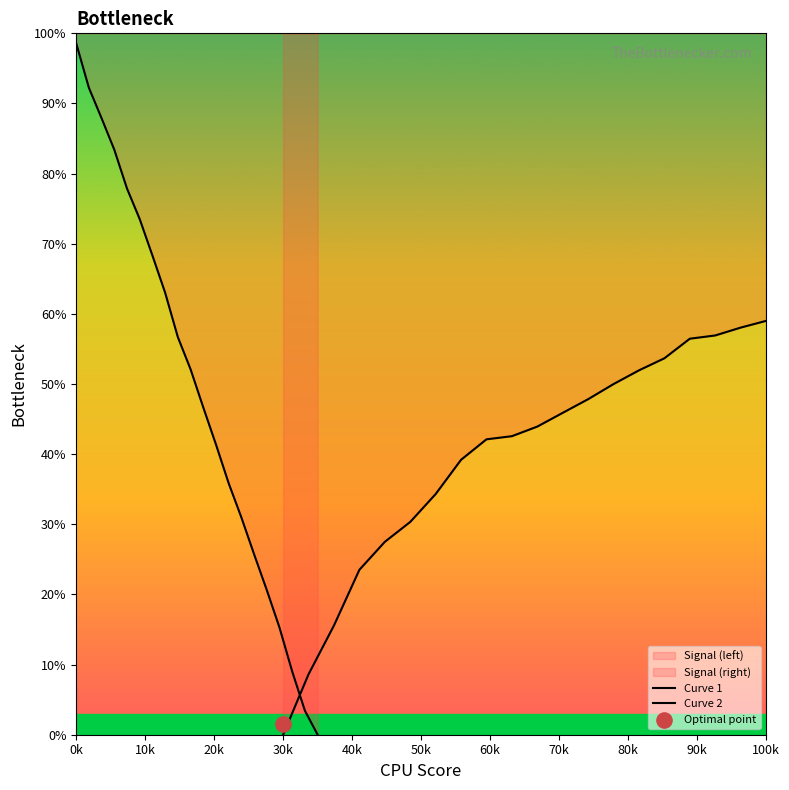

Which series has the widest spread of Y values?

Curve 1